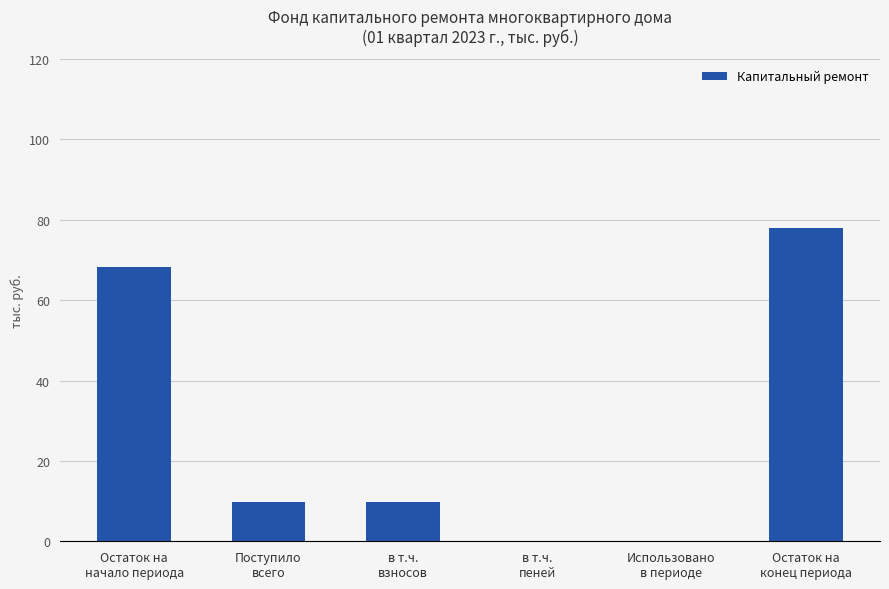

What is the average value?

27.6